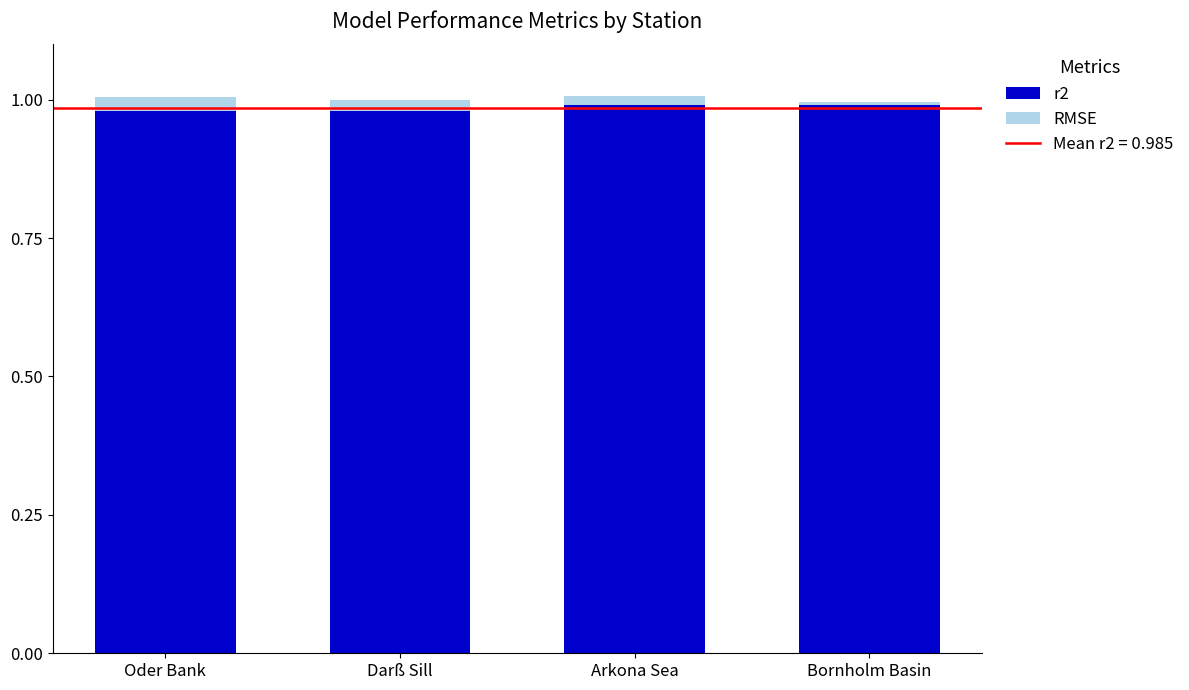

How many bars are there in total?

4